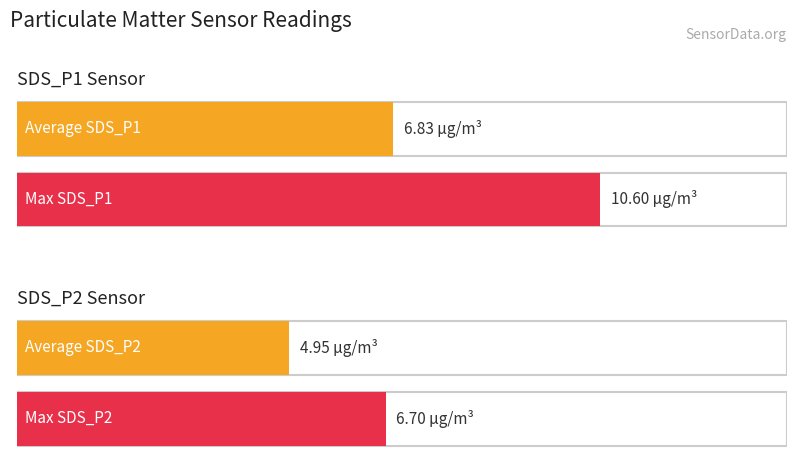

Rank the series at 00:22 from highest to lowest value.

SDS_P1, SDS_P2